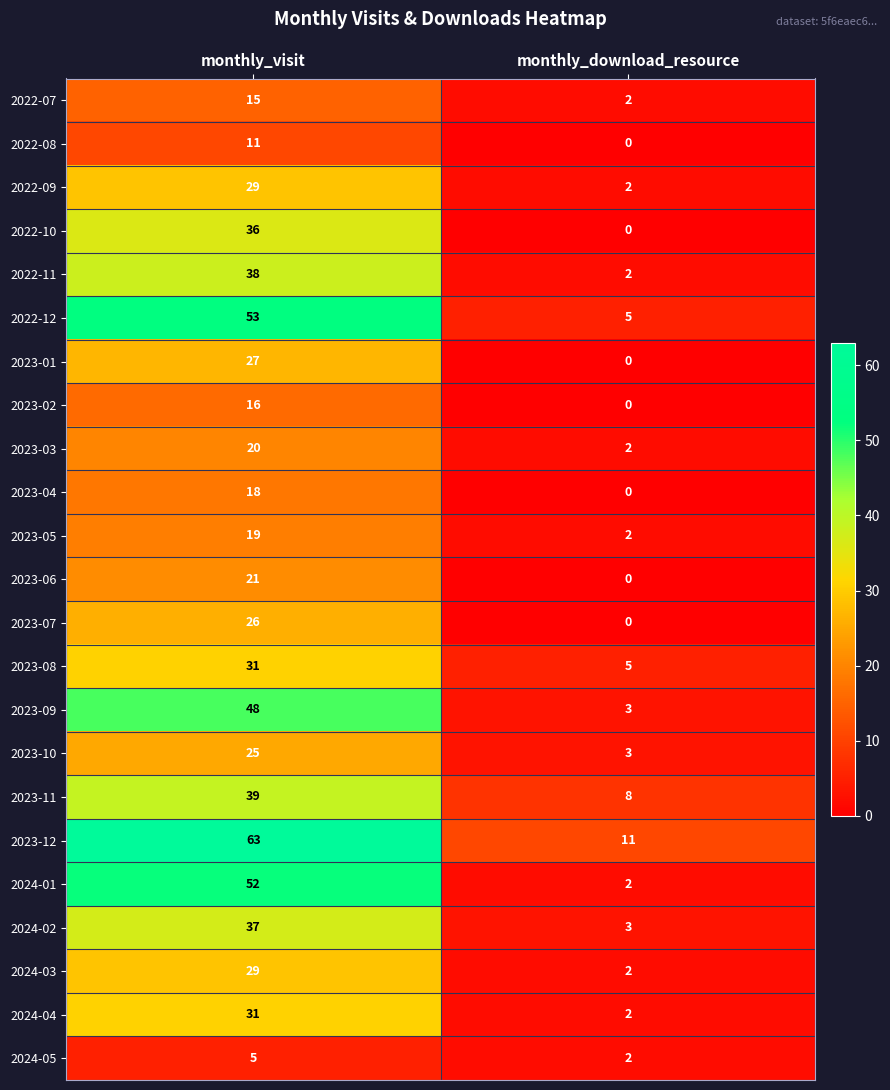

At which label does 2022-11 reach its minimum?

monthly_download_resource